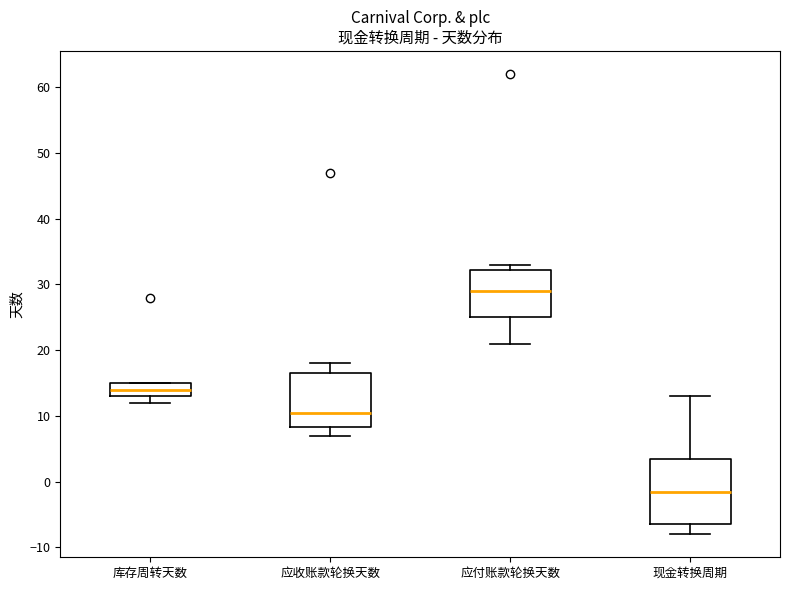

Reading left to right, transcribe this box plot: for each box, give where its median line is, the range the box spans, and where its two whiskers end, as read against the y-axis. The values are not printed on the chart, so give them approximately, as read against the axis.

库存周转天数: median 14, box 13 to 15, whiskers 12 to 15
应收账款轮换天数: median 11, box 8 to 17, whiskers 7 to 18
应付账款轮换天数: median 29, box 25 to 32, whiskers 21 to 33
现金转换周期: median -1, box -6 to 4, whiskers -8 to 13